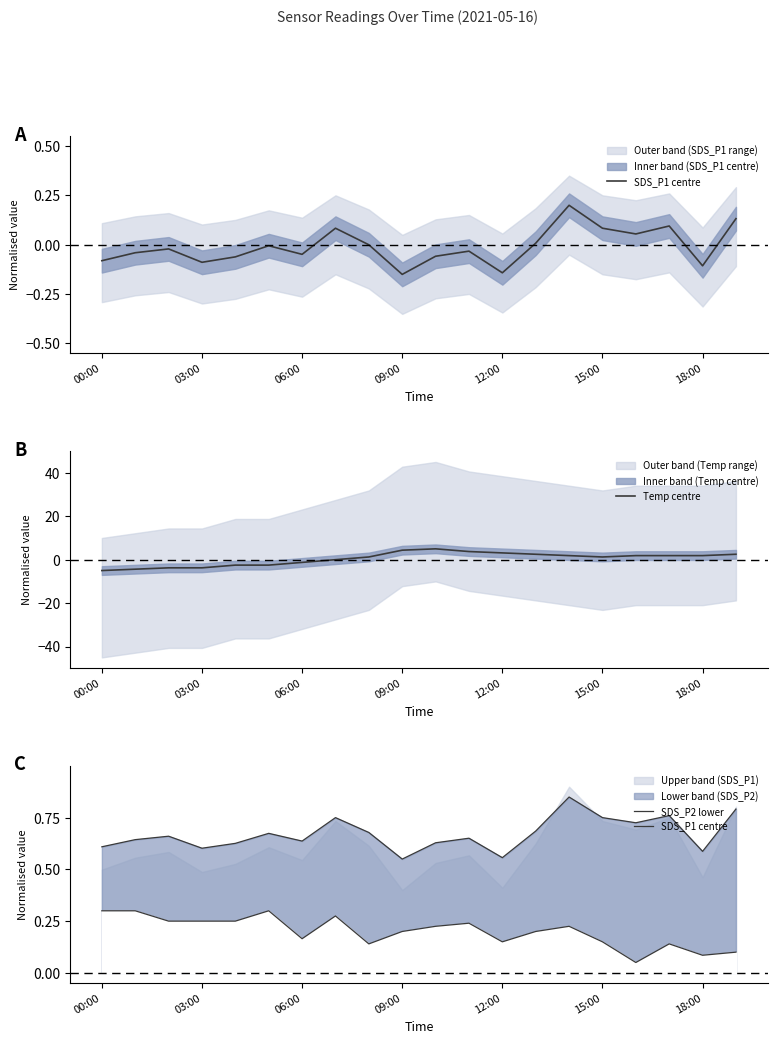

True or false: Temp centre has a value of 1.9 at 18:00.

True